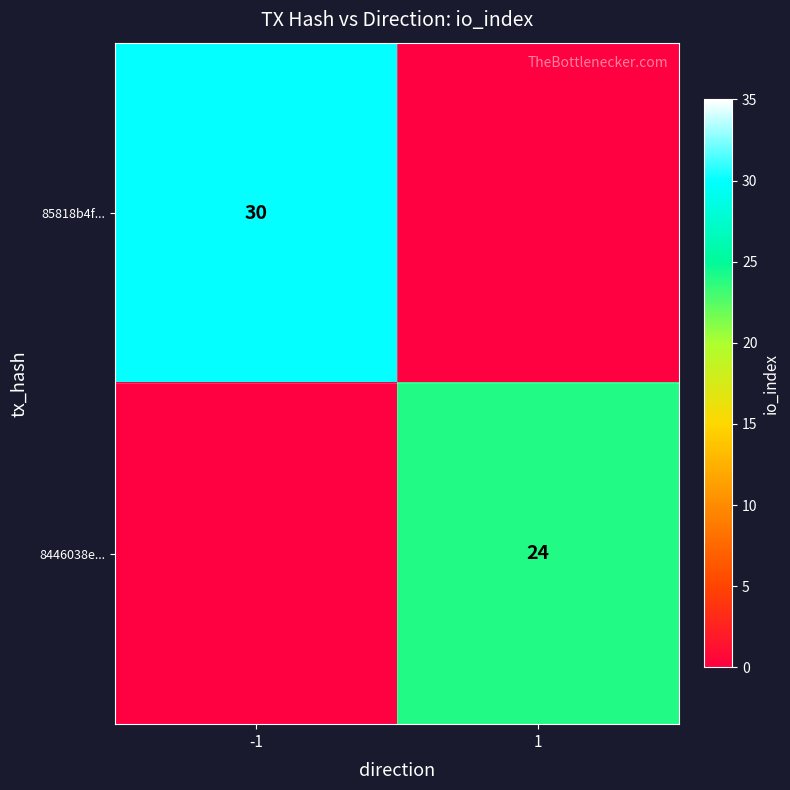

True or false: 8446038e... has a value of 14 at 1.

False